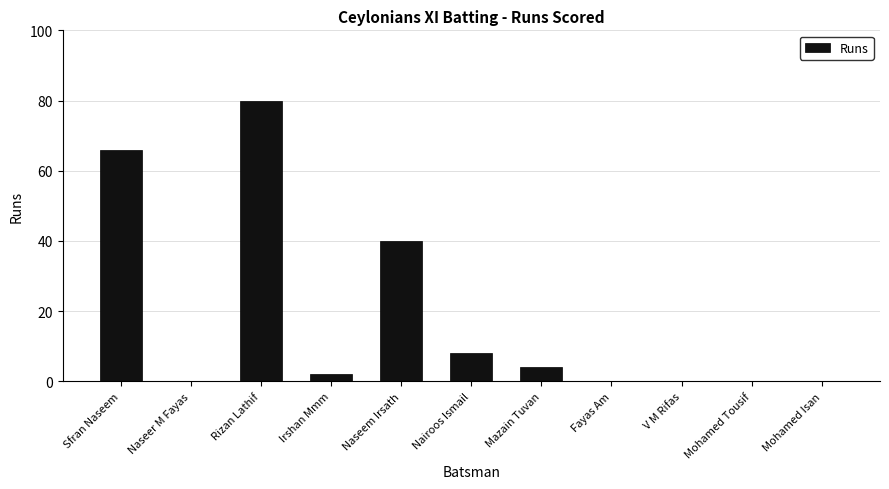

Reading left to right, list all the values displayed in this chart.

66	0	80	2	40	8	4	0	0	0	0